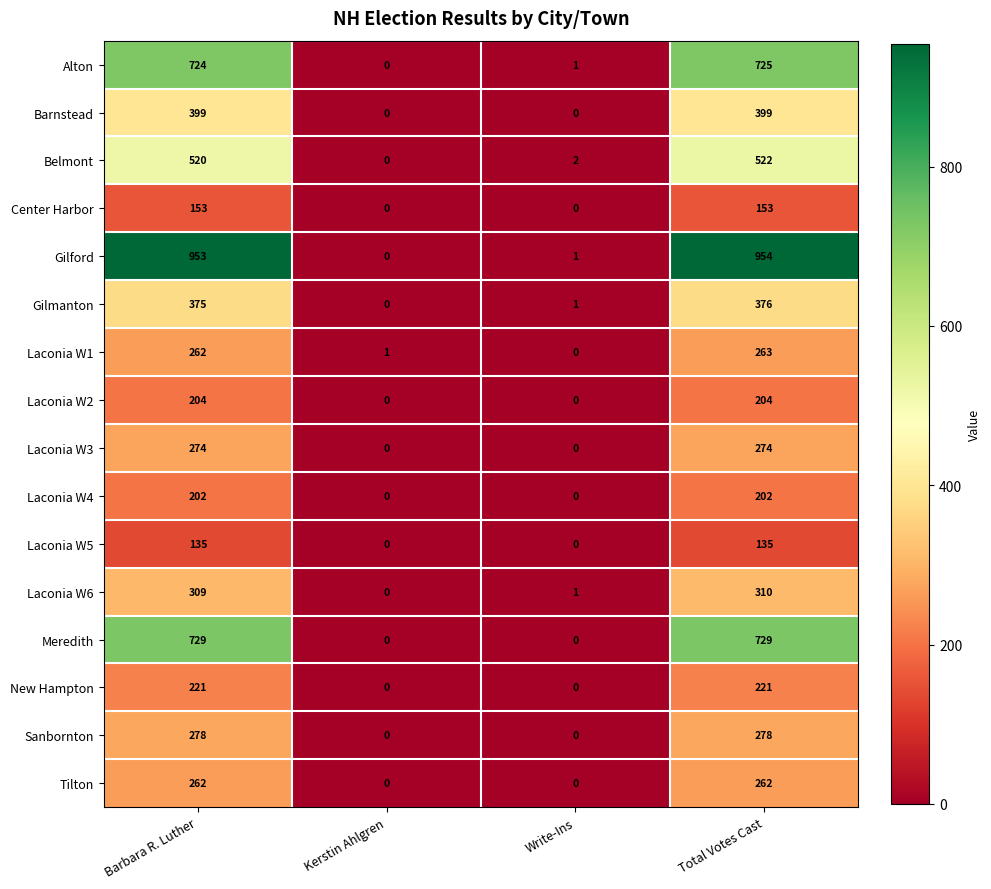

Between Kerstin Ahlgren and Total Votes Cast, which series saw the biggest shift?

Gilford